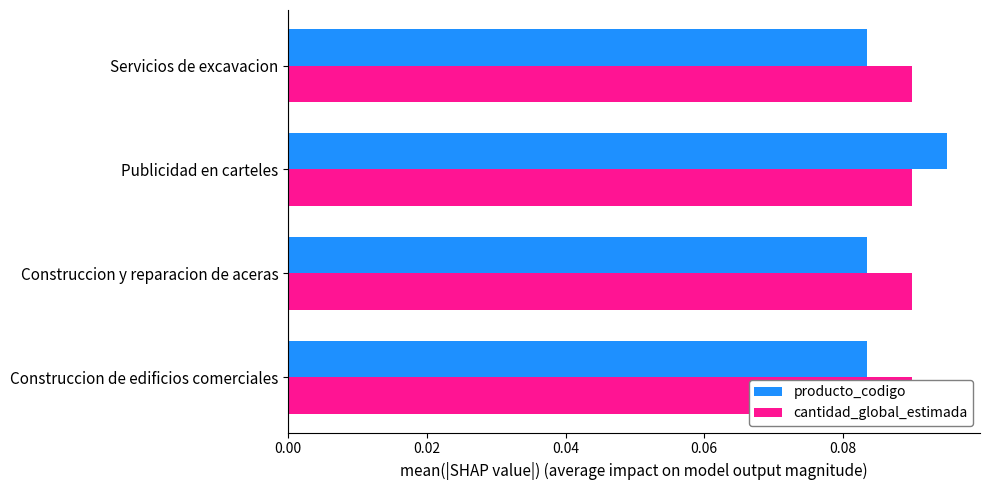

Which series changed the most between 0.02 and 0.04?

producto_codigo